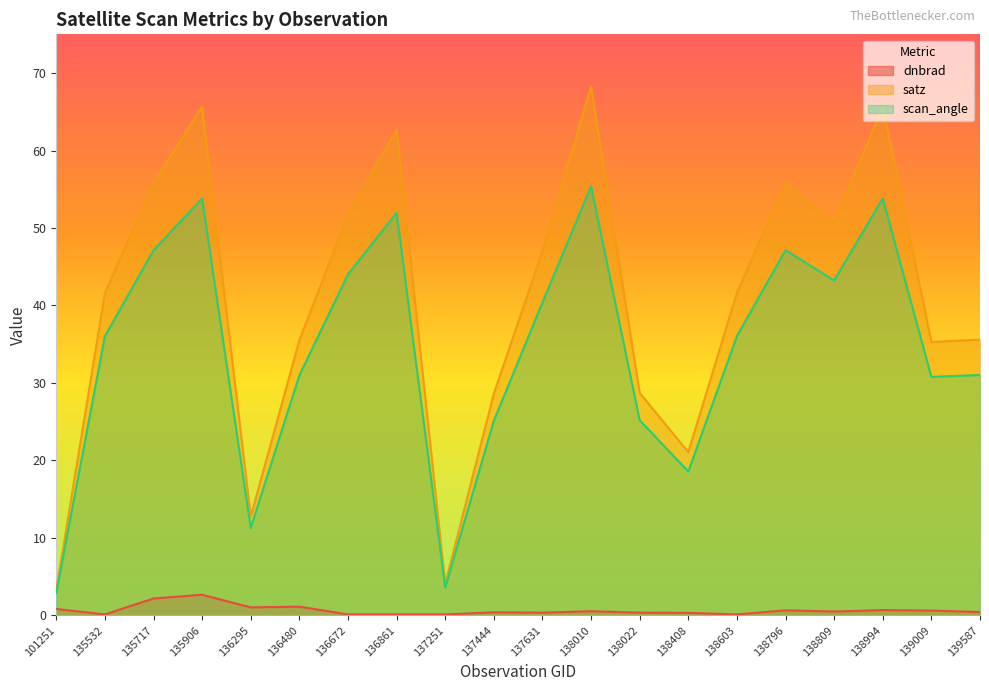

Reading right to left, extract all data points from this chart.

dnbrad: 139587=0.4	139009=0.6	138994=0.7	138809=0.5	138796=0.7	138603=0.1	138408=0.3	138022=0.4	138010=0.5	137631=0.4	137444=0.4	137251=0.1	136861=0.1	136672=0.1	136480=1.1	136295=1.0	135906=2.7	135717=2.2	135532=0.1	101251=0.8
satz: 139587=35.6	139009=35.3	138994=65.7	138809=50.6	138796=55.9	138603=41.6	138408=21.1	138022=28.7	138010=68.3	137631=47.0	137444=28.6	137251=4.1	136861=62.7	136672=51.7	136480=35.5	136295=12.8	135906=65.6	135717=55.8	135532=41.6	101251=3.3
scan_angle: 139587=31.0	139009=30.8	138994=53.8	138809=43.2	138796=47.1	138603=36.0	138408=18.6	138022=25.2	138010=55.4	137631=40.4	137444=25.1	137251=3.6	136861=51.9	136672=44.0	136480=31.0	136295=11.3	135906=53.8	135717=47.1	135532=36.0	101251=2.9